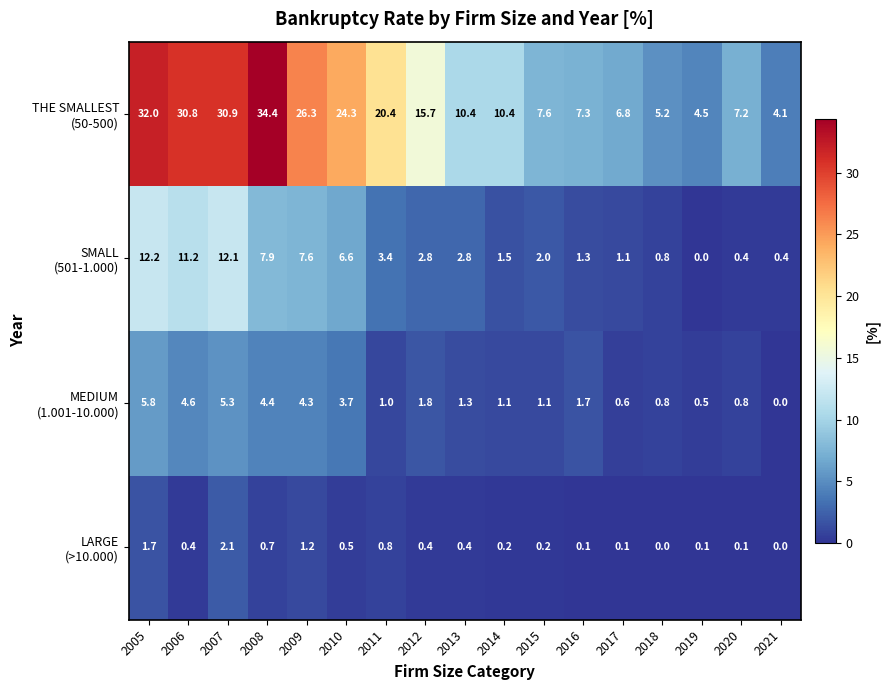

At which category is the sum across all series the highest?

2005